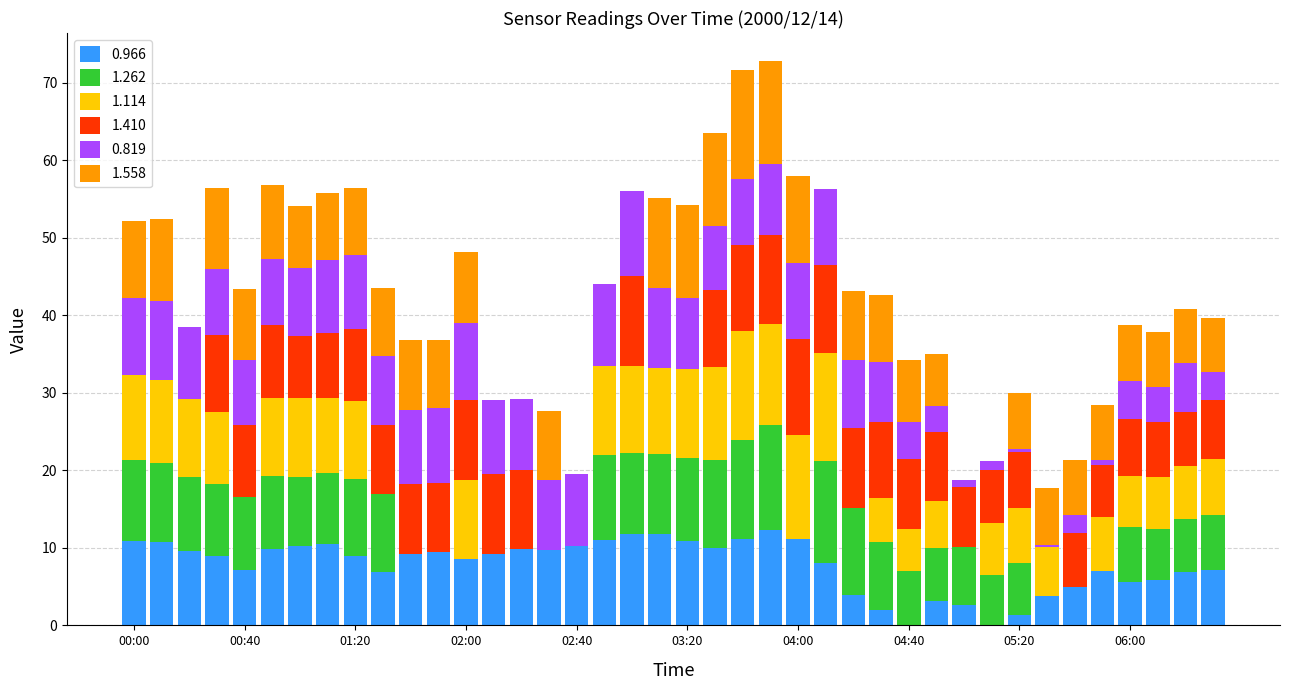

What is the maximum value for 0.966?

12.3